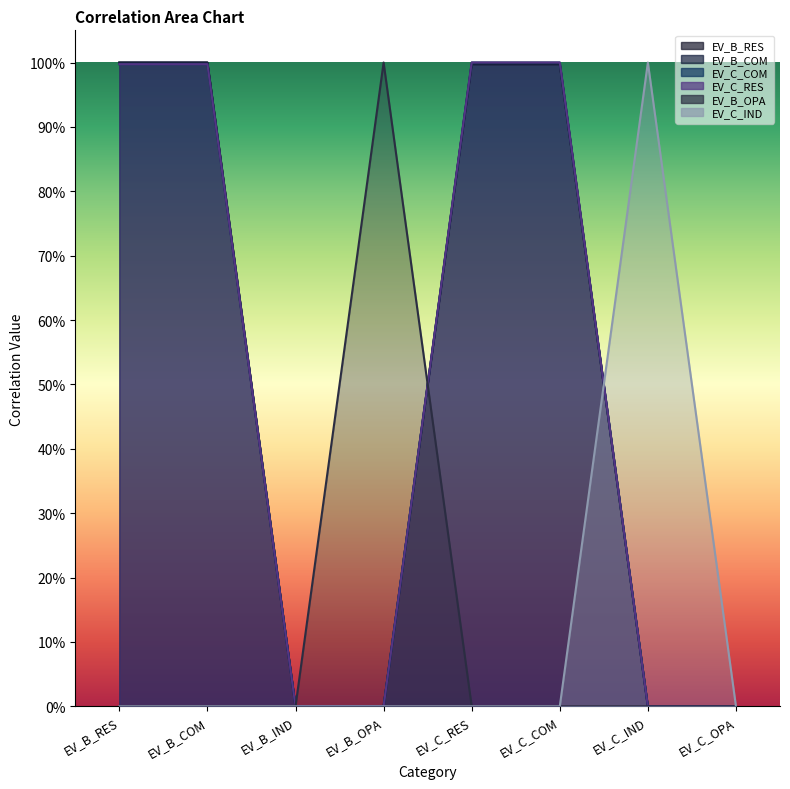

The value of EV_C_RES at EV_B_RES is 1.5. True or false?

False